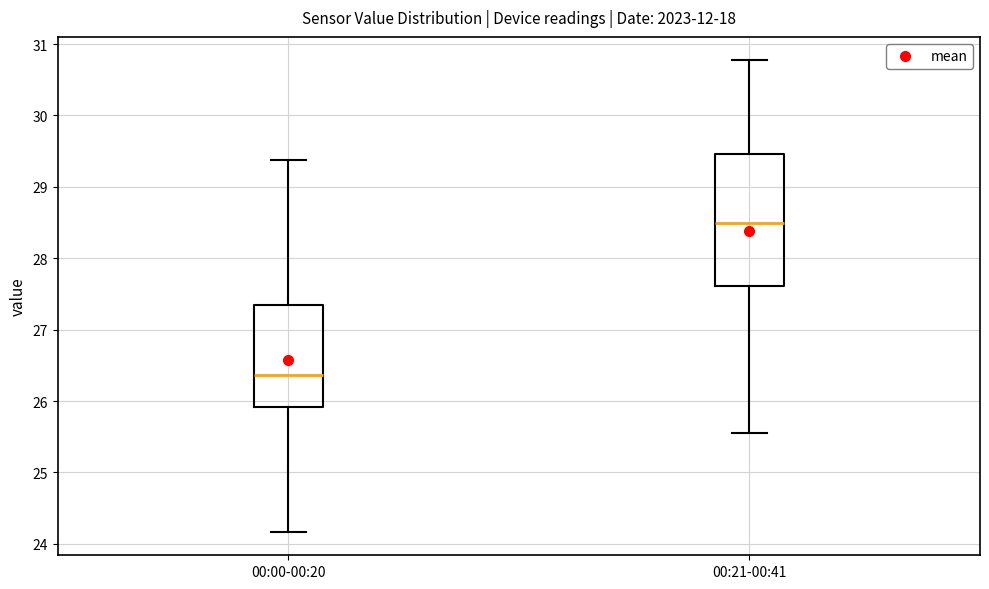

Which box has the lowest median line?

00:00-00:20